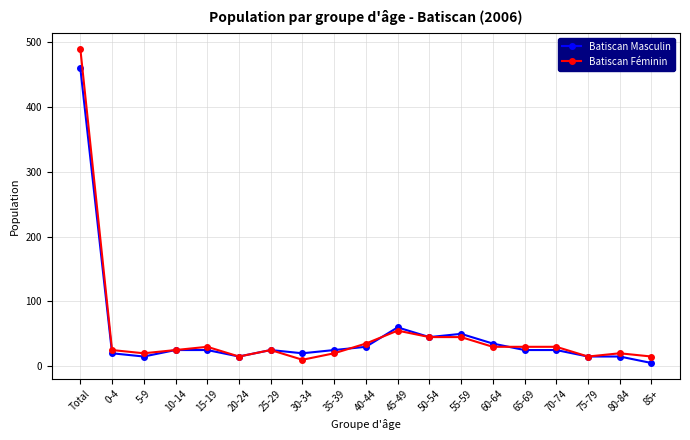

Which series has the largest range (max minus min)?

Batiscan Féminin